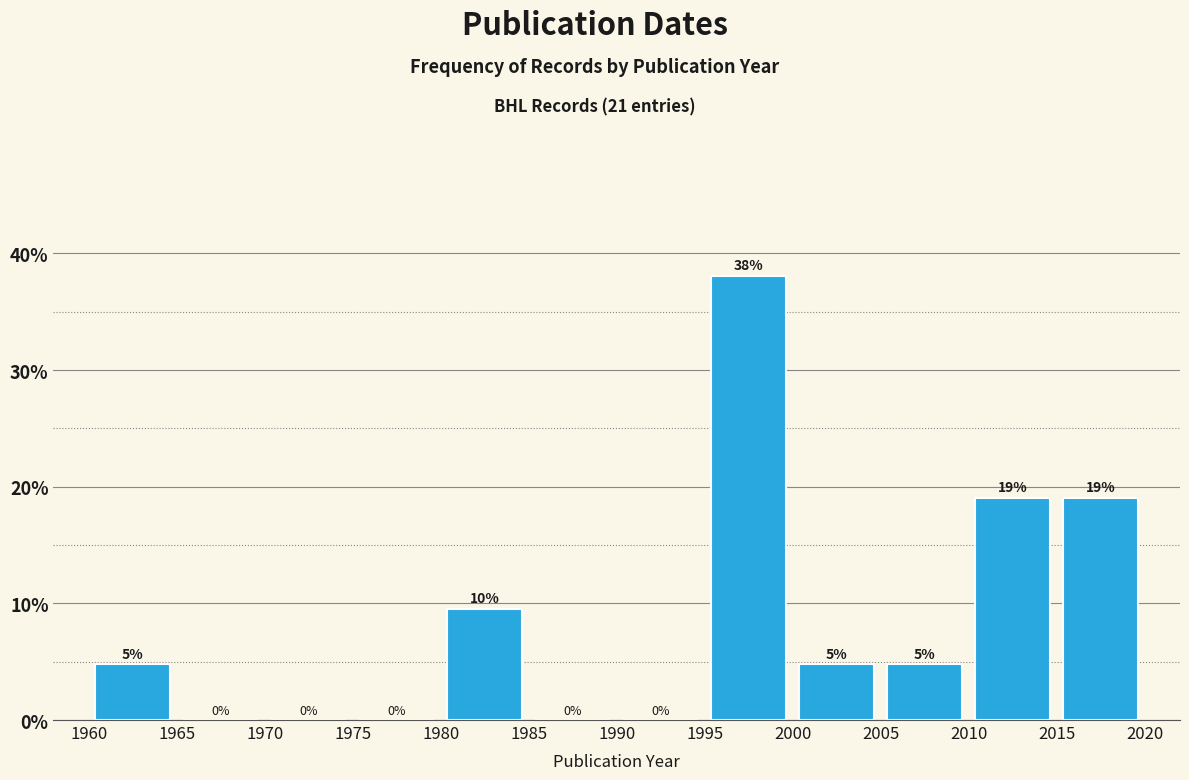

Over which range of the x-axis is the bar tallest?

1995 to 2000